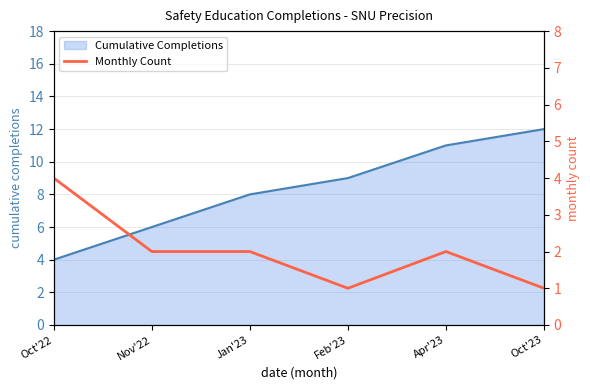

At which category does the chart reach its minimum across all series?

Feb'23